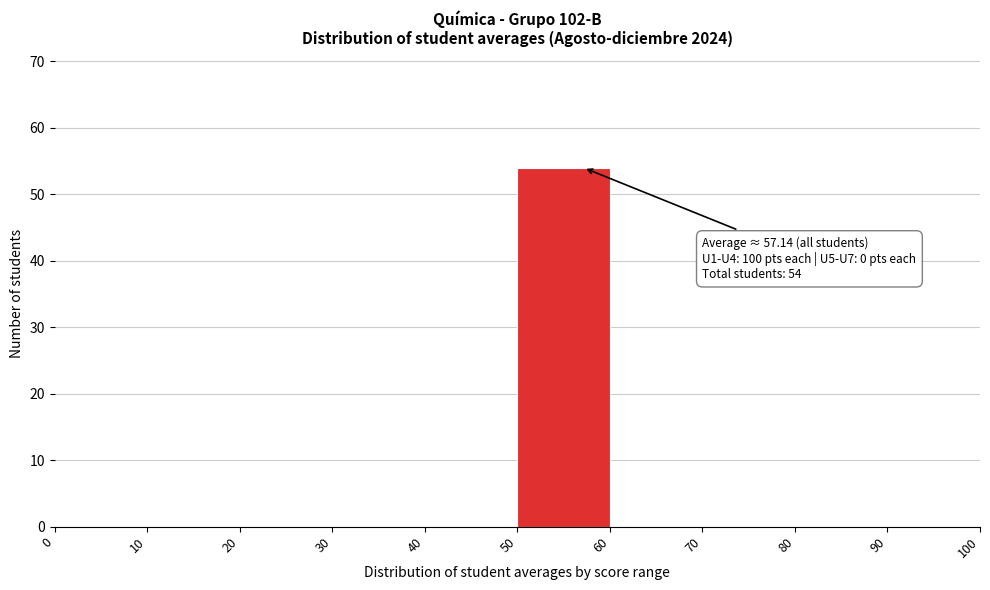

Which range on the x-axis has the tallest bar?

50 to 60